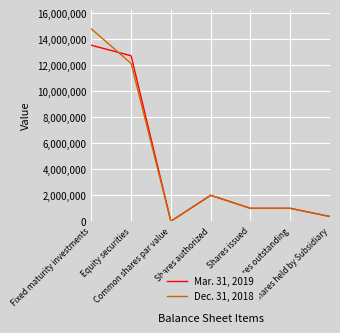

Which series has the widest spread of values?

Dec. 31, 2018